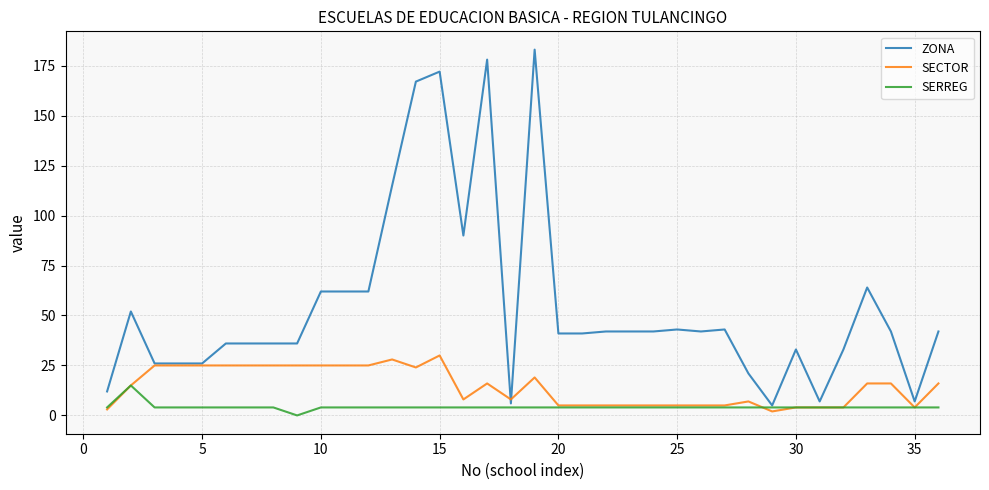

List the series in order of their overall mean, lowest first.

SERREG, SECTOR, ZONA